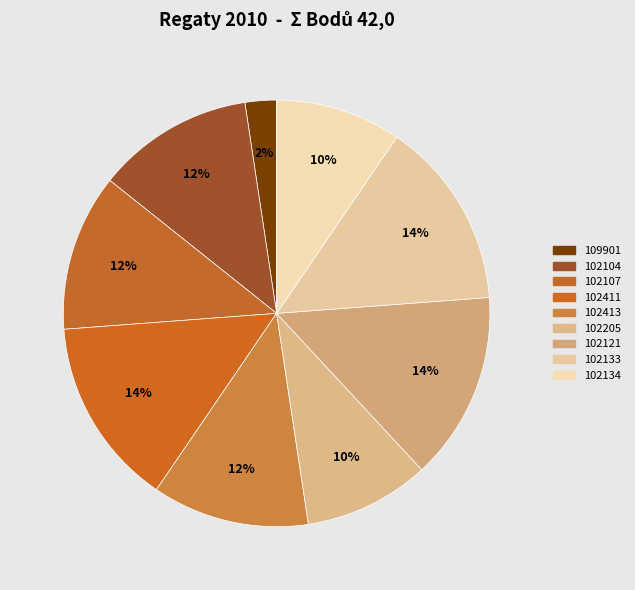

How many segments does this pie chart have?

9